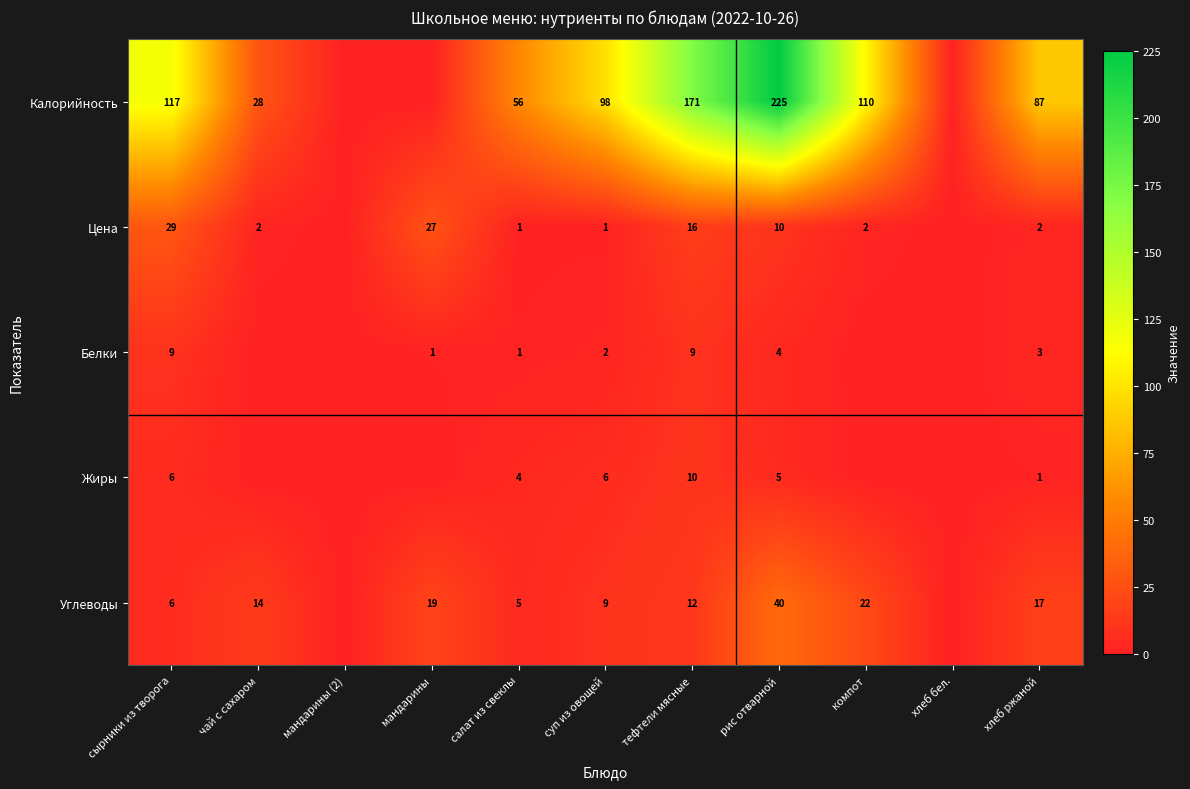

Is it true that Калорийность equals 144.2 at компот?

False